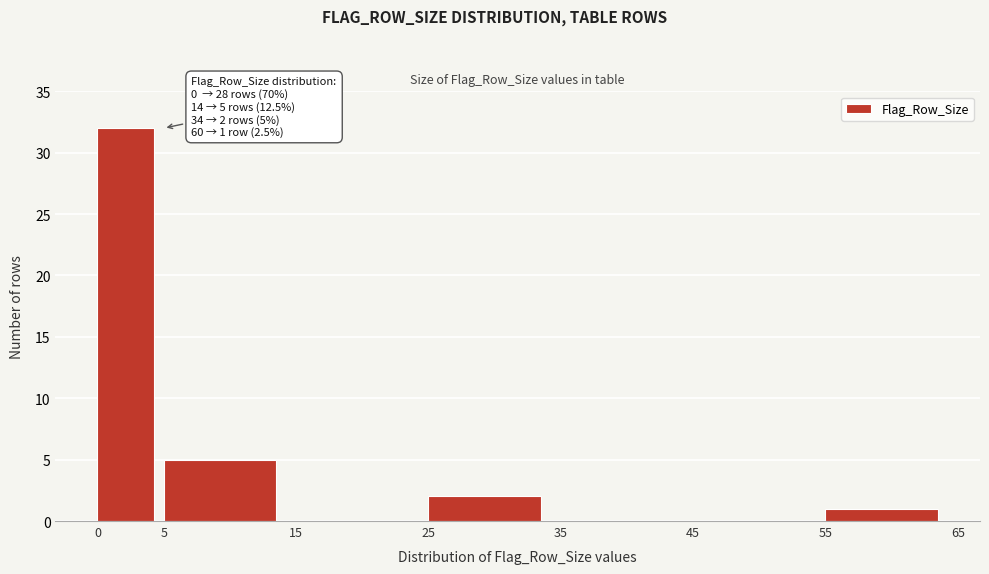

Over which range of the x-axis is the bar tallest?

0 to 5